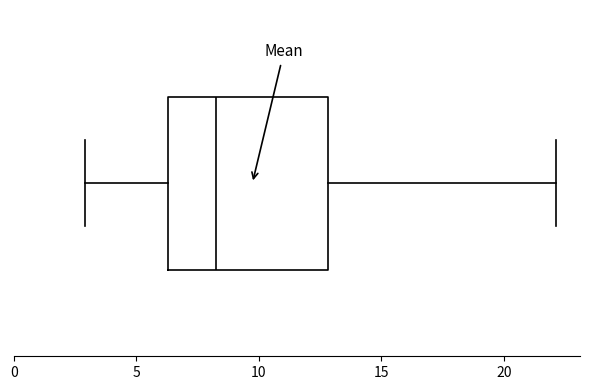

Transcribe this box plot: give where the median line is, the range the box spans, and where the two whiskers end, as read against the x-axis. The values are not printed on the chart, so give them approximately, as read against the axis.

median 8.5, box 6.5 to 13.0, whiskers 3.0 to 22.0